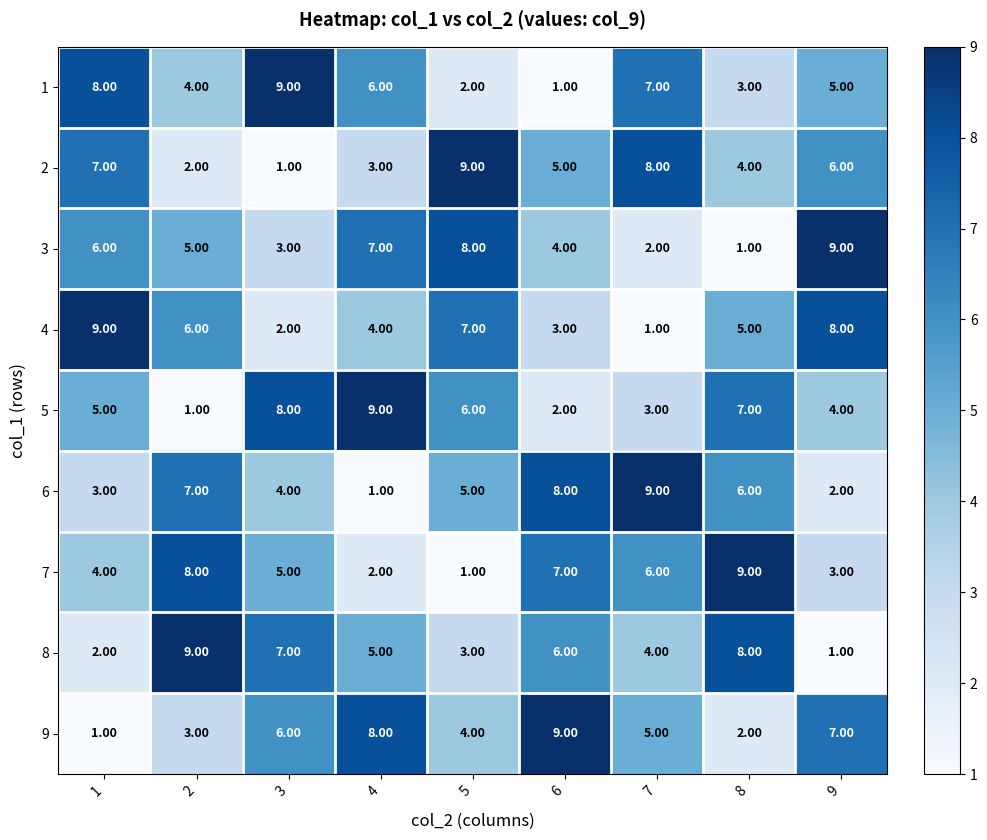

What is the difference between the second highest and second lowest values in the 8 series?

6